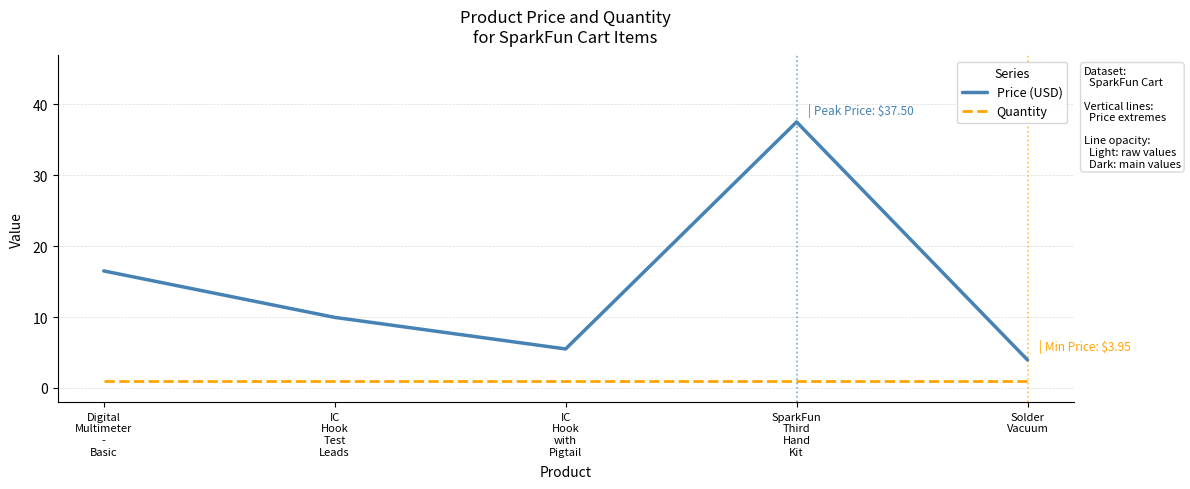

True or false: Quantity and Price (USD) cross at least once.

False